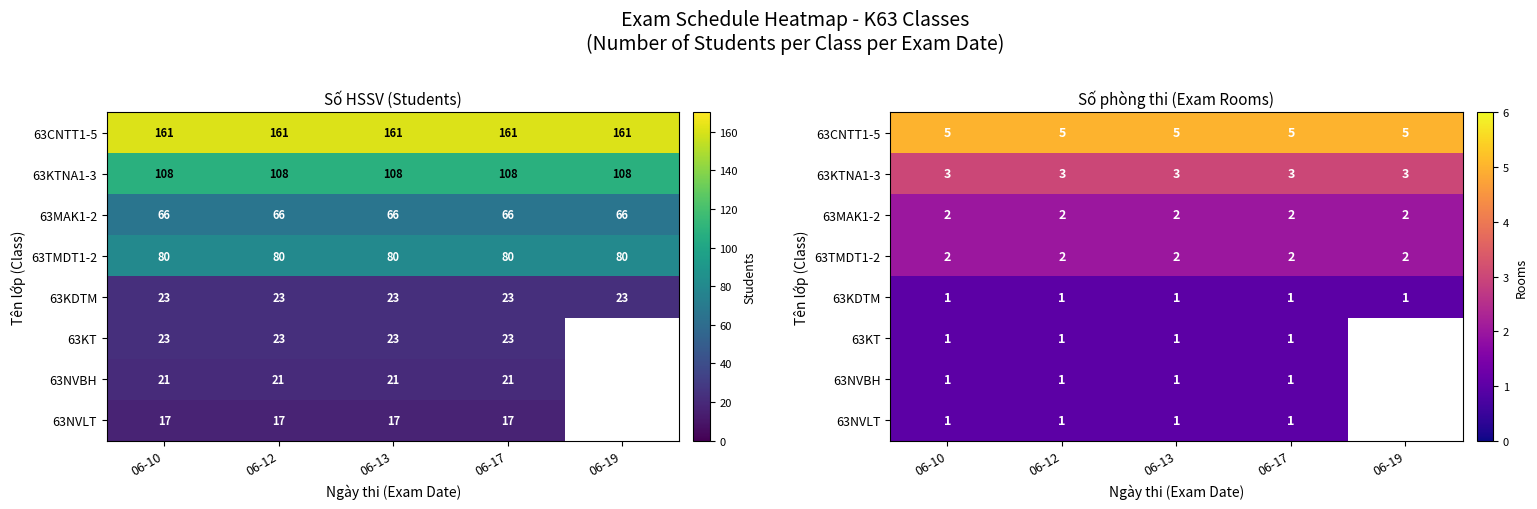

At which label does 63TMDT1-2 reach its peak?

06-10